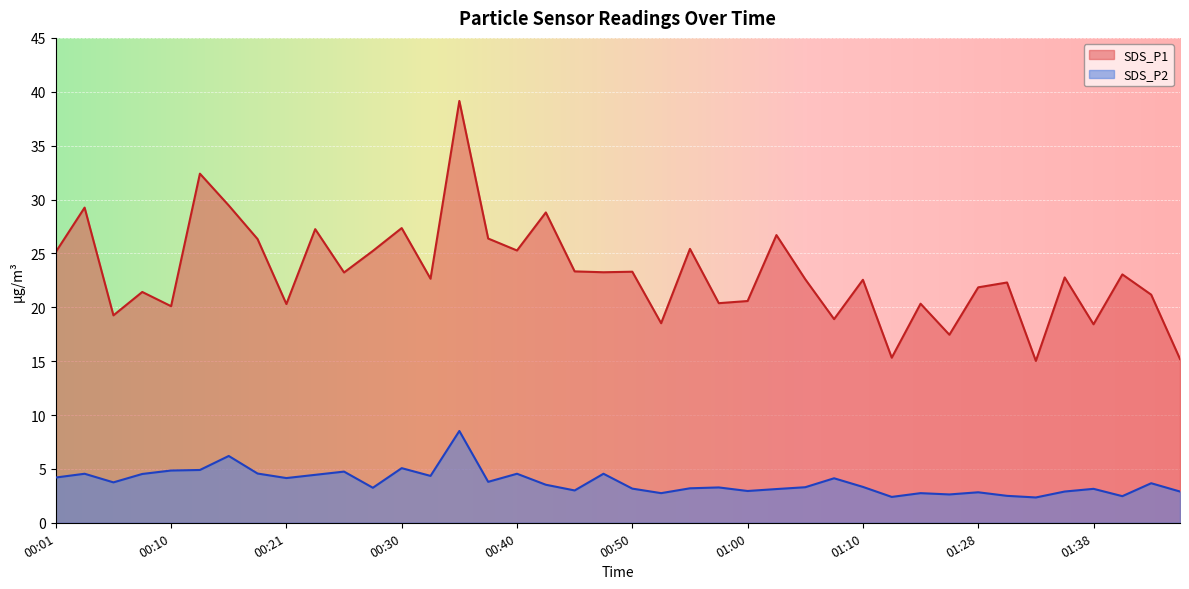

Reading left to right, what are all the values shown in this chart?

SDS_P1: 25.1	29.2	19.2	21.4	20.1	32.4	29.4	26.3	20.3	27.2	23.2	25.2	27.4	22.6	39.1	26.4	25.3	28.8	23.3	23.2	23.3	18.5	25.4	20.4	20.6	26.7	22.6	18.9	22.6	15.3	20.3	17.4	21.9	22.3	15.0	22.8	18.4	23.1	21.2	15.2
SDS_P2: 4.2	4.5	3.8	4.5	4.8	4.9	6.2	4.6	4.2	4.5	4.8	3.2	5.1	4.3	8.5	3.8	4.5	3.5	3.0	4.5	3.2	2.8	3.2	3.3	3.0	3.1	3.3	4.1	3.3	2.4	2.8	2.6	2.8	2.5	2.4	2.9	3.1	2.5	3.7	2.9